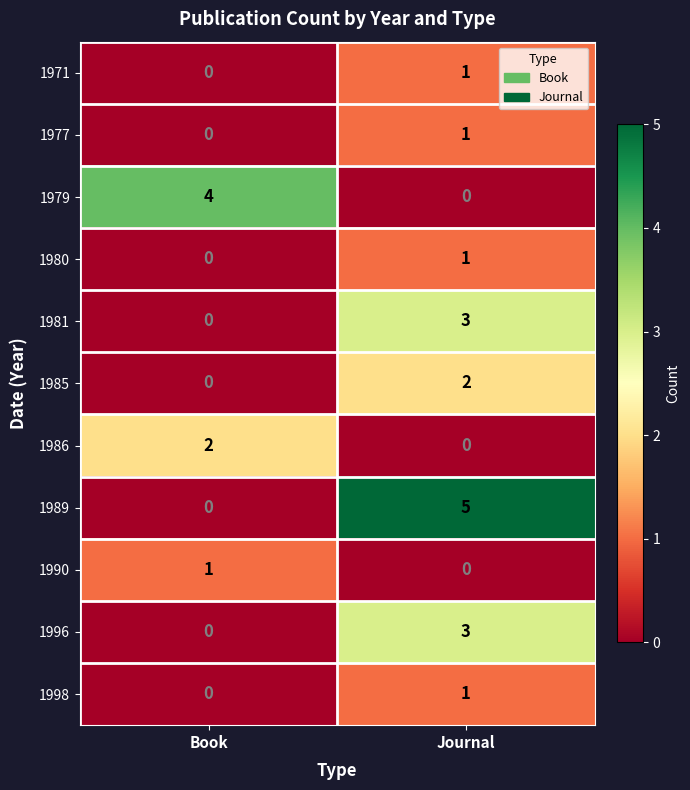

Reading right to left, extract all data points from this chart.

1971: Journal=1	Book=0
1977: Journal=1	Book=0
1979: Journal=0	Book=4
1980: Journal=1	Book=0
1981: Journal=3	Book=0
1985: Journal=2	Book=0
1986: Journal=0	Book=2
1989: Journal=5	Book=0
1990: Journal=0	Book=1
1996: Journal=3	Book=0
1998: Journal=1	Book=0